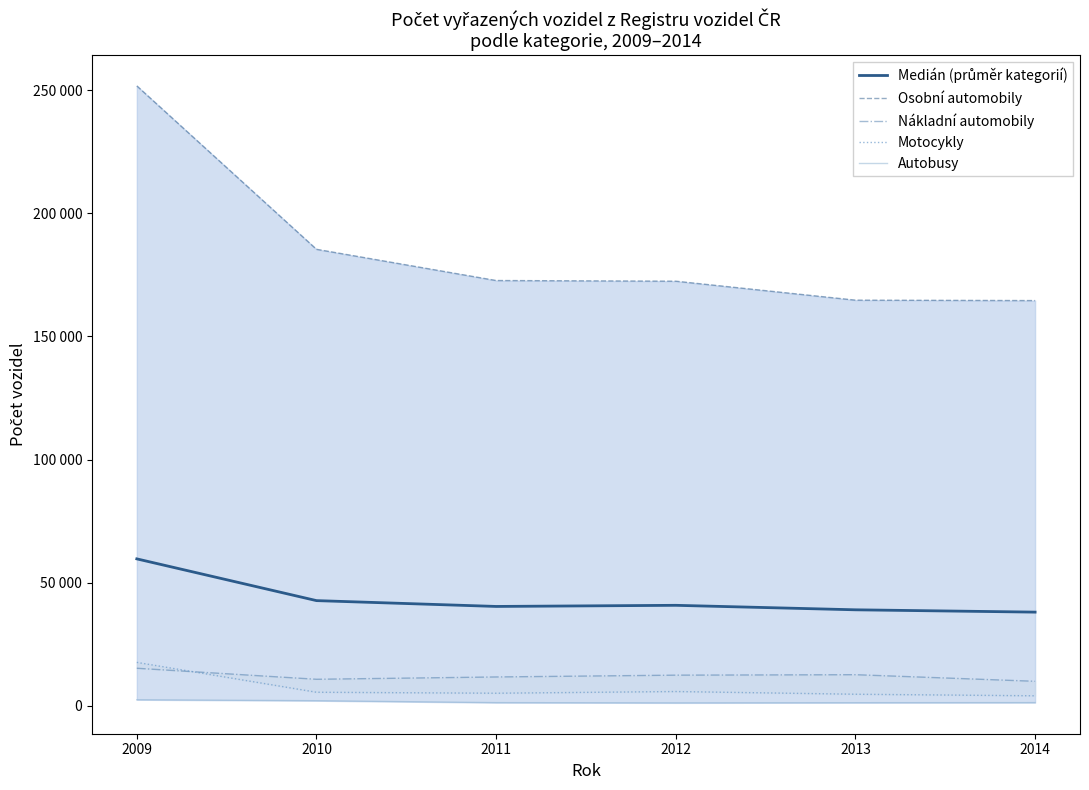

What is the average value of the Motocykly series?

7169.8